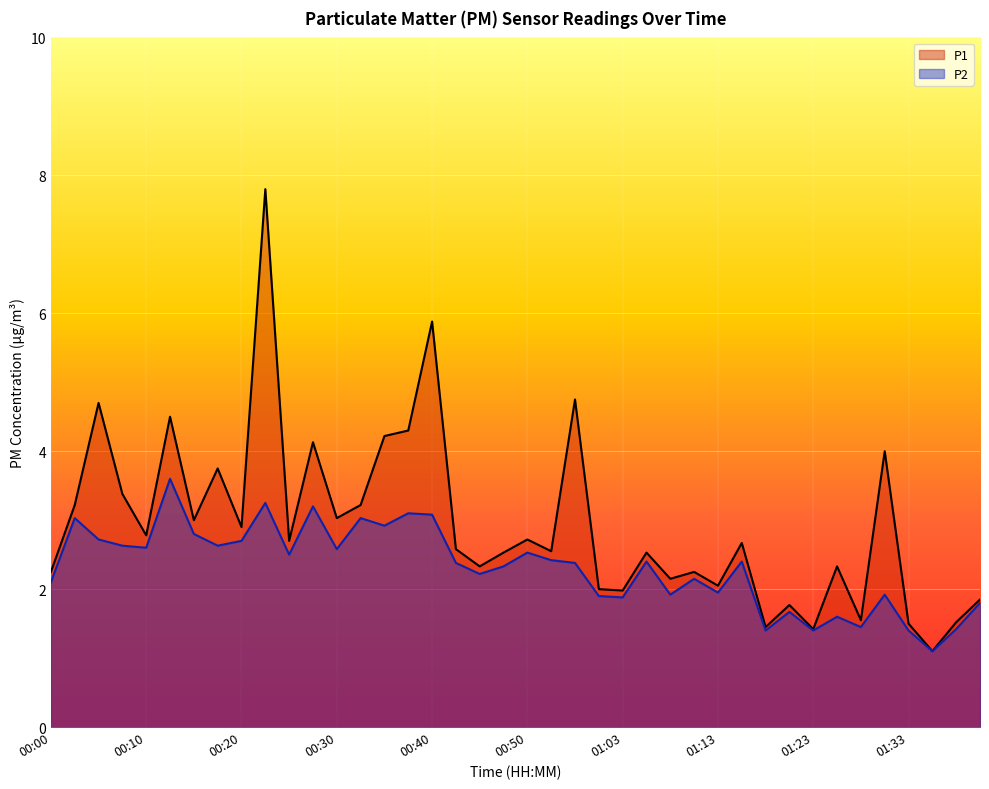

What position from the right is 00:50?

20